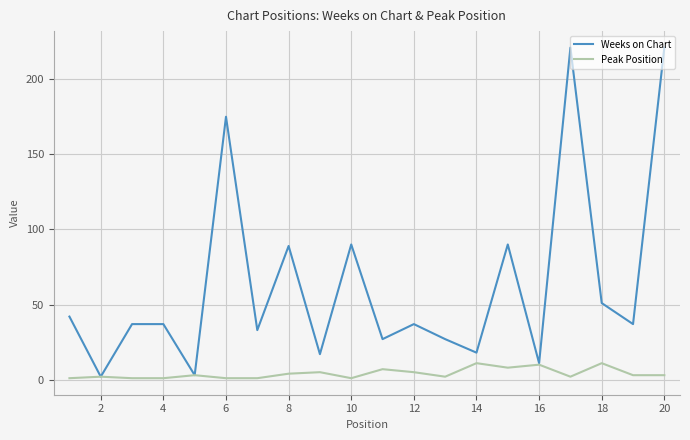

How many lines are shown in the chart?

2